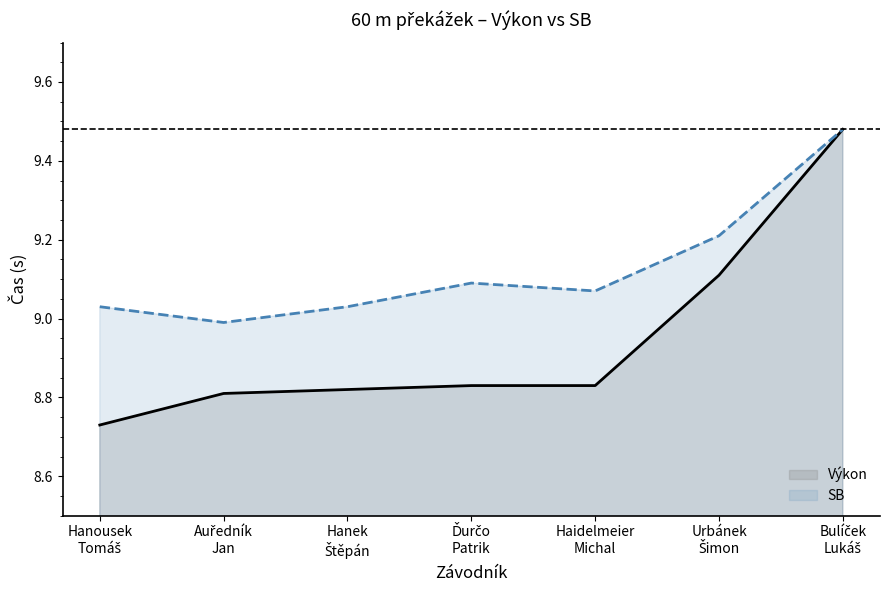

Between Ďurčo
Patrik and Urbánek
Šimon, which is larger?

Urbánek
Šimon